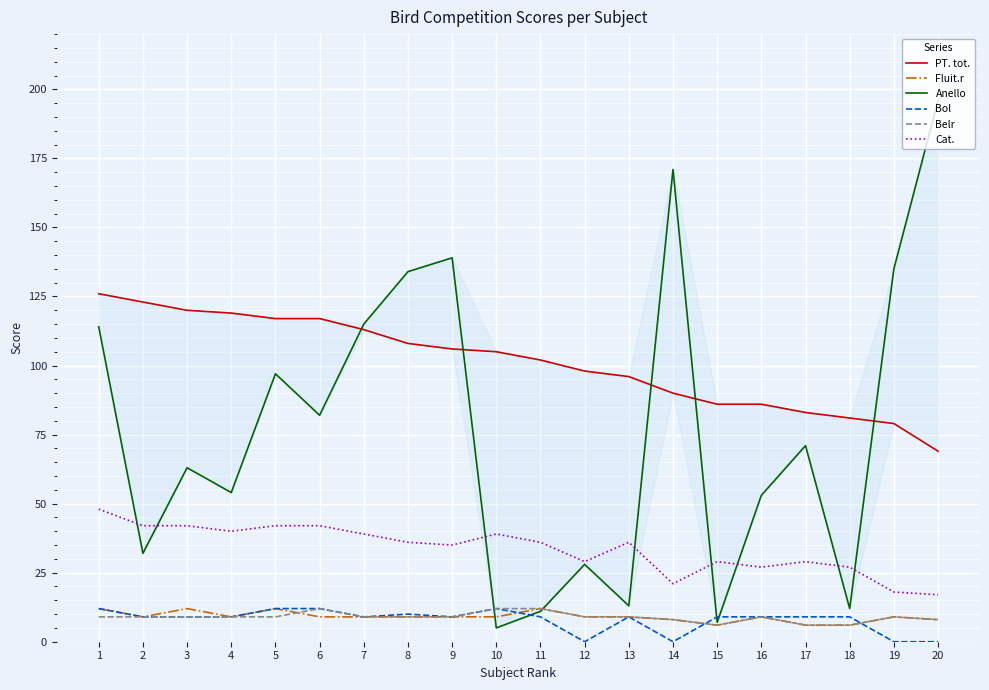

At how many categories does at least one series exceed 21?

20